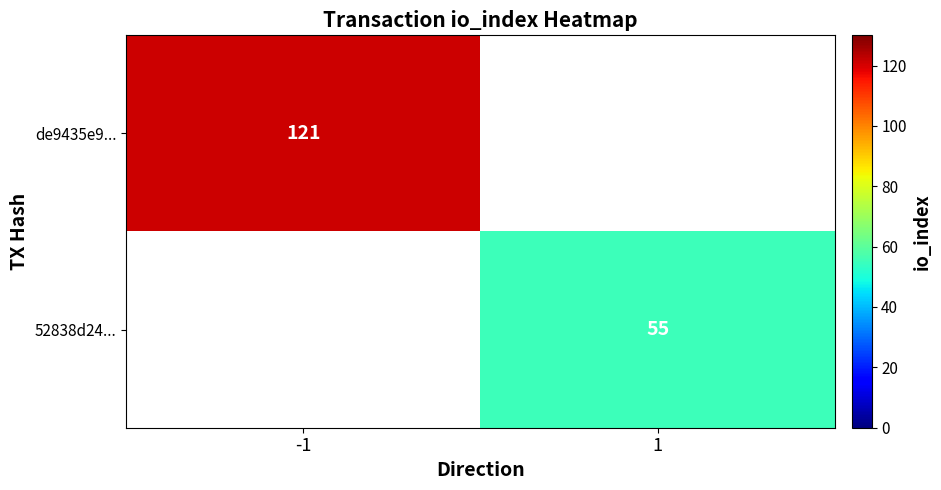

The value of de9435e9... at -1 is 163. True or false?

False